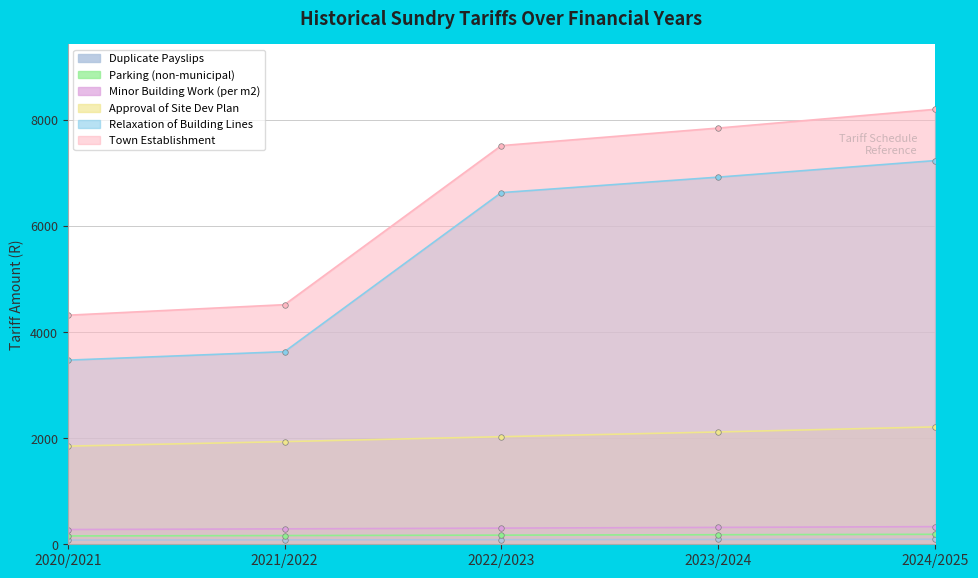

At which category does the chart reach its peak across all series?

2024/2025